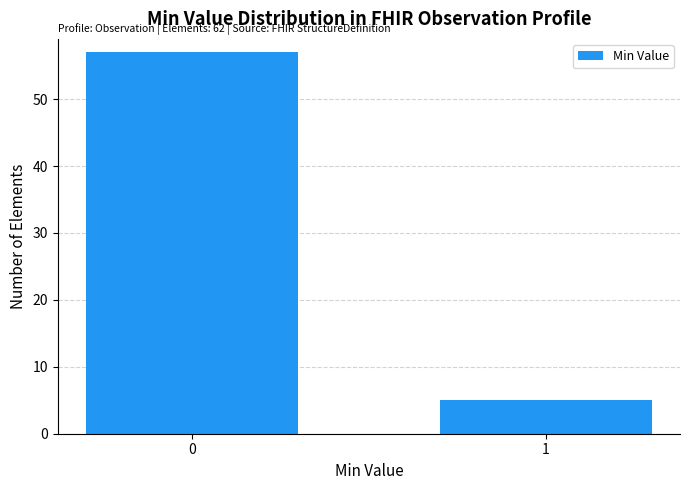

Reading left to right, extract all data points from this chart.

57	5